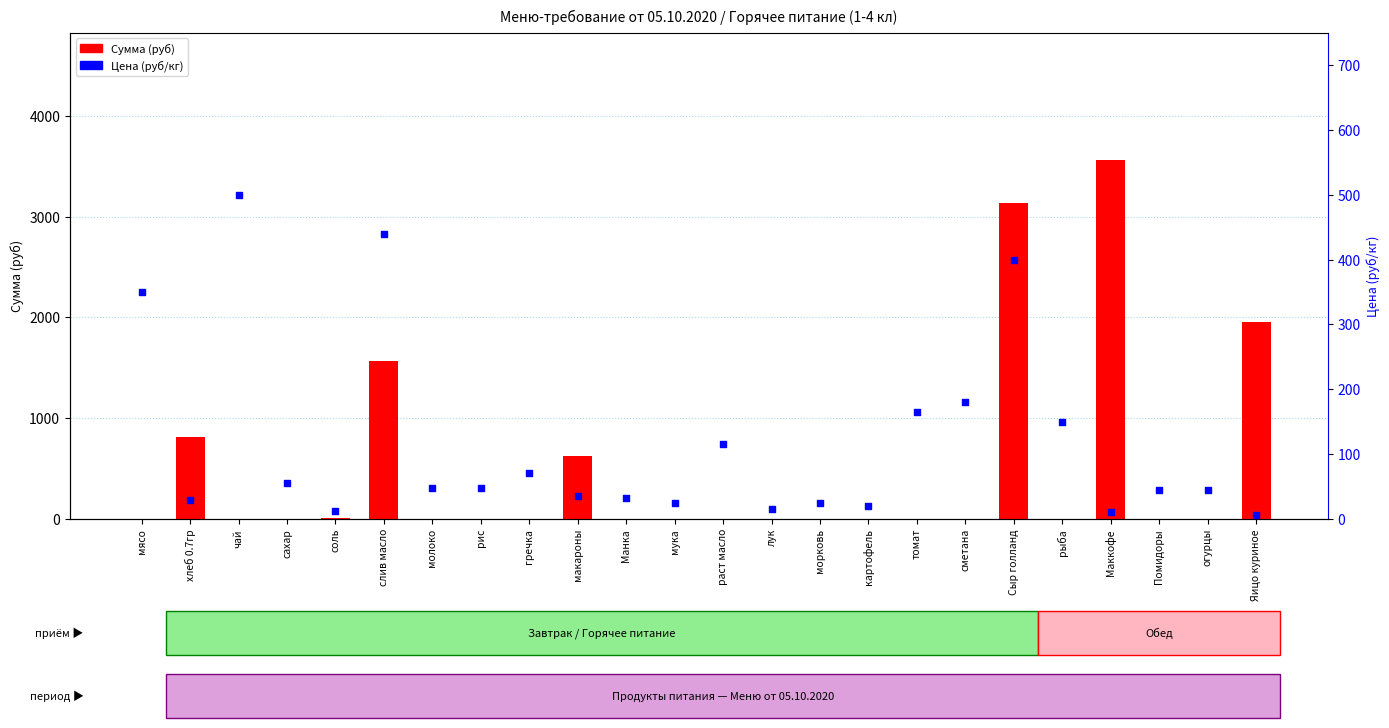

Which series reaches the minimum Y coordinate?

Сумма (руб)